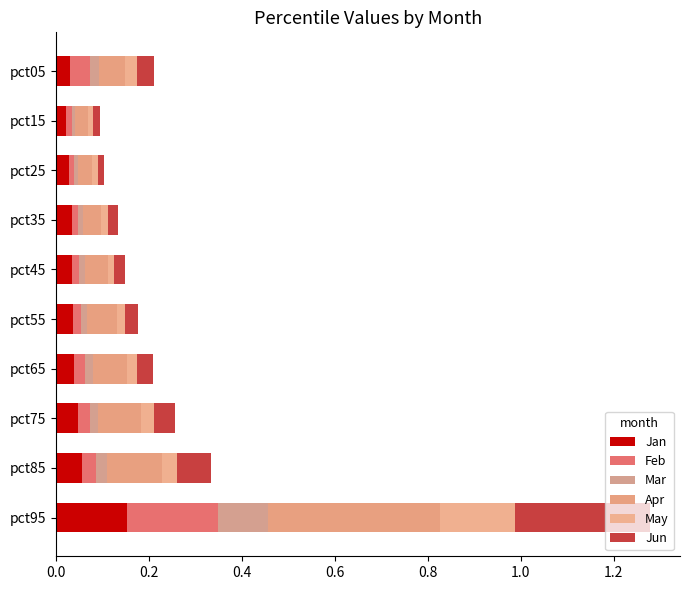

What is the difference between the maximum and second lowest values in the Jan series?

0.1